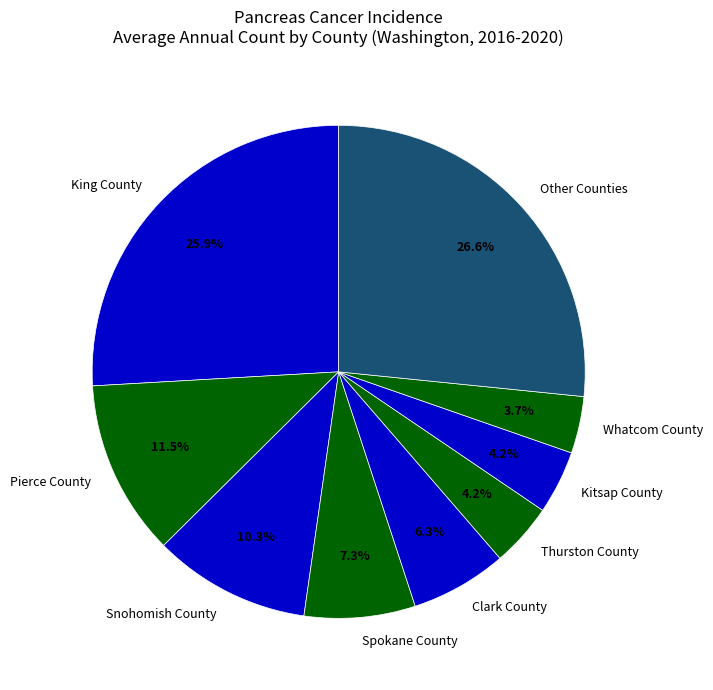

What is the largest slice in the pie chart?

Other Counties